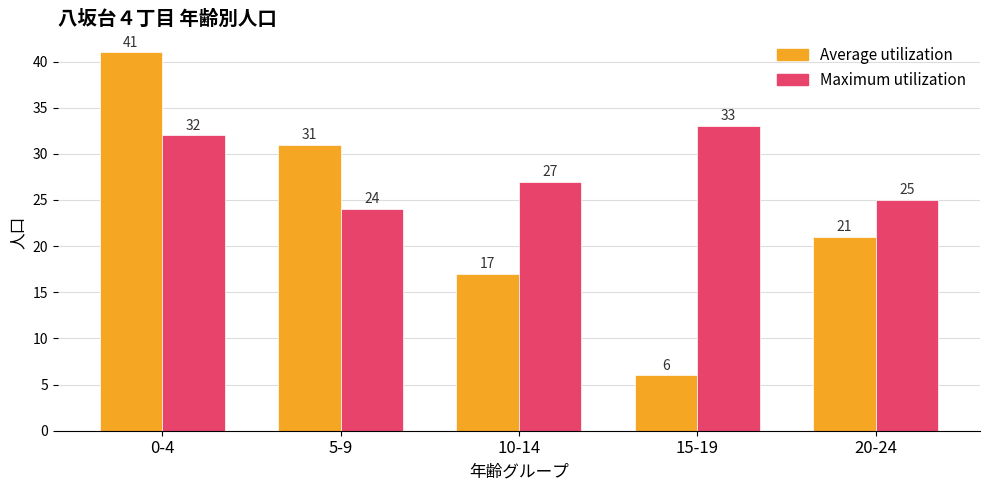

What is the total value across all series at 10-14?

44